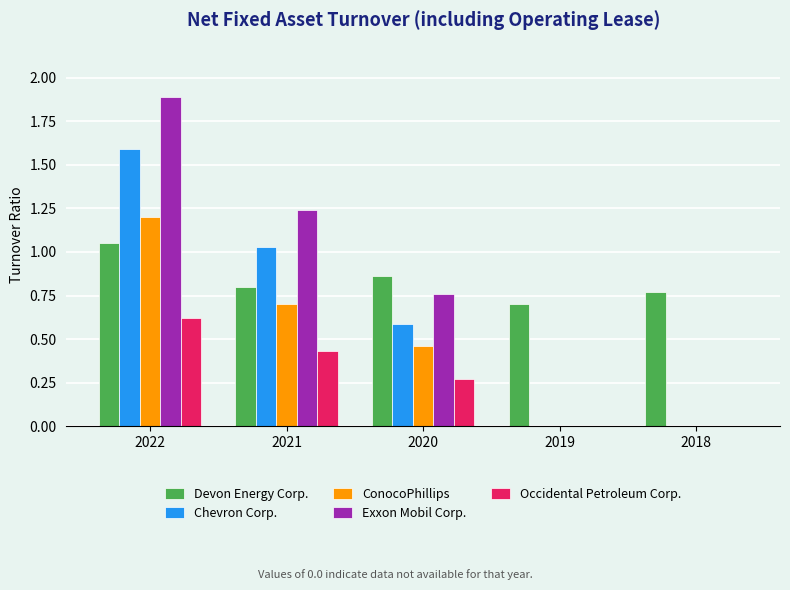

What is the sum of all ConocoPhillips values?

2.4